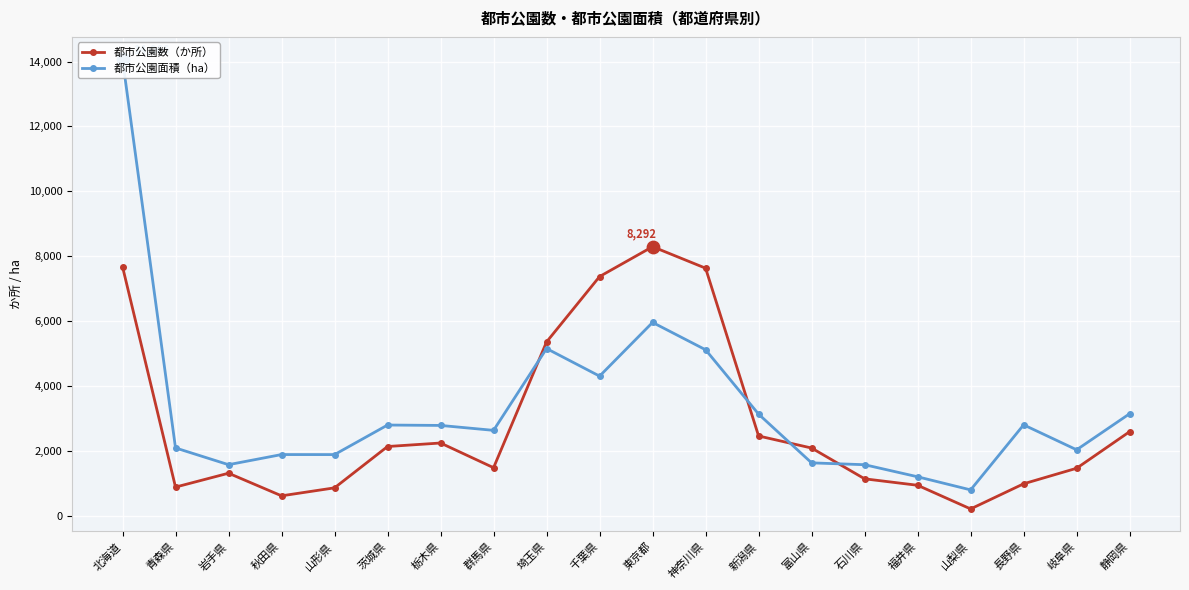

At how many categories does at least one series exceed 8326?

1